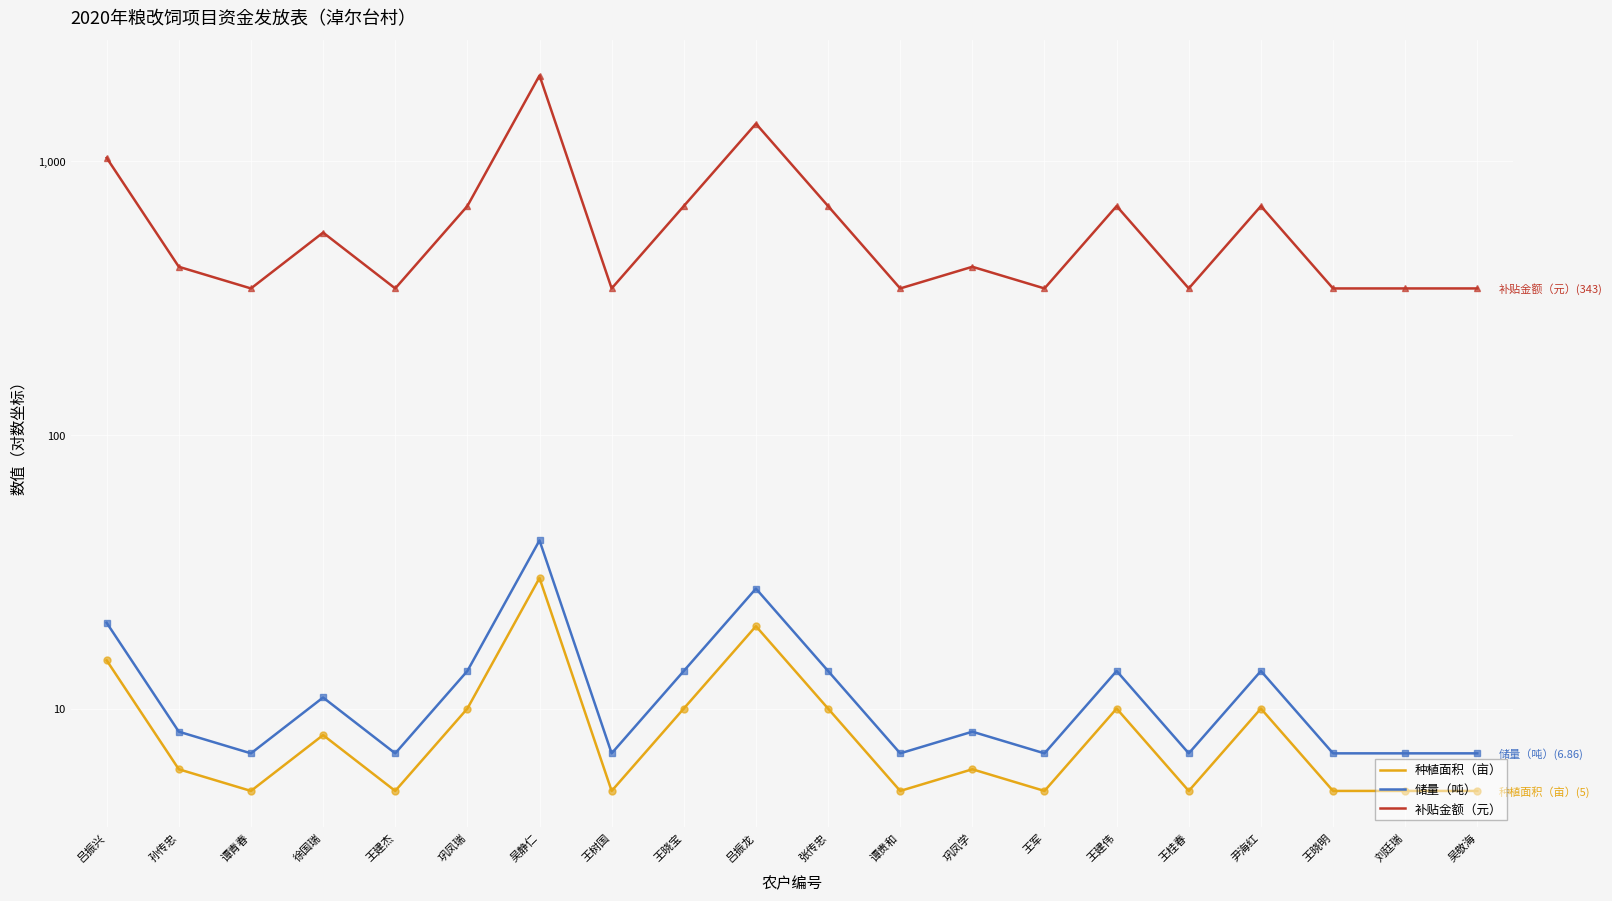

What is the spread (max minus min) of values at 谭贵和?

338.0